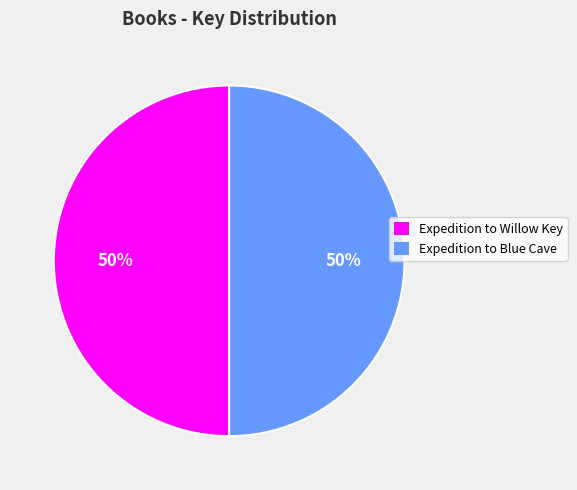

Do Expedition to Willow Key and Expedition to Blue Cave together represent more than half of the pie?

Yes